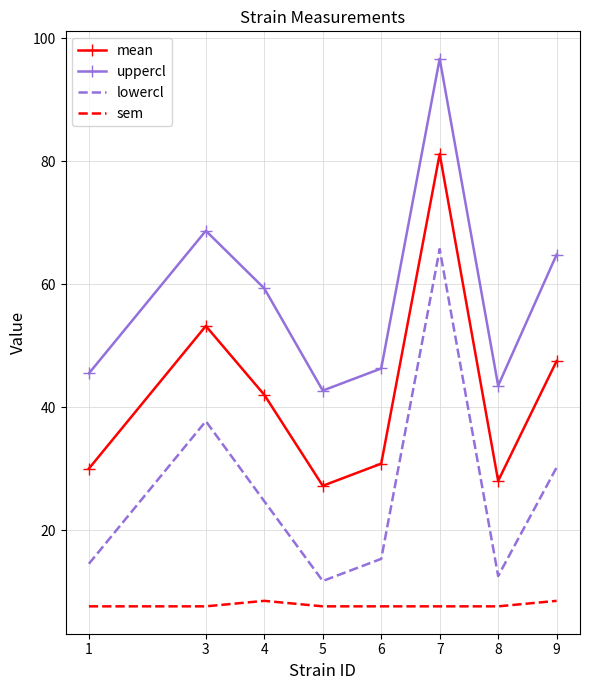

At which category does sem reach its first local peak?

4